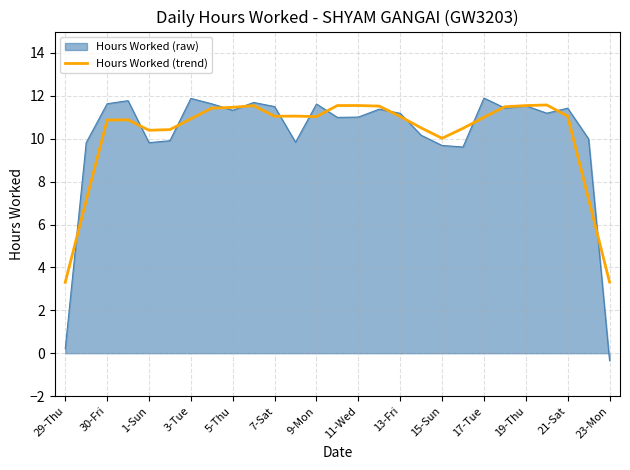

What is the maximum value shown in the chart?

11.9